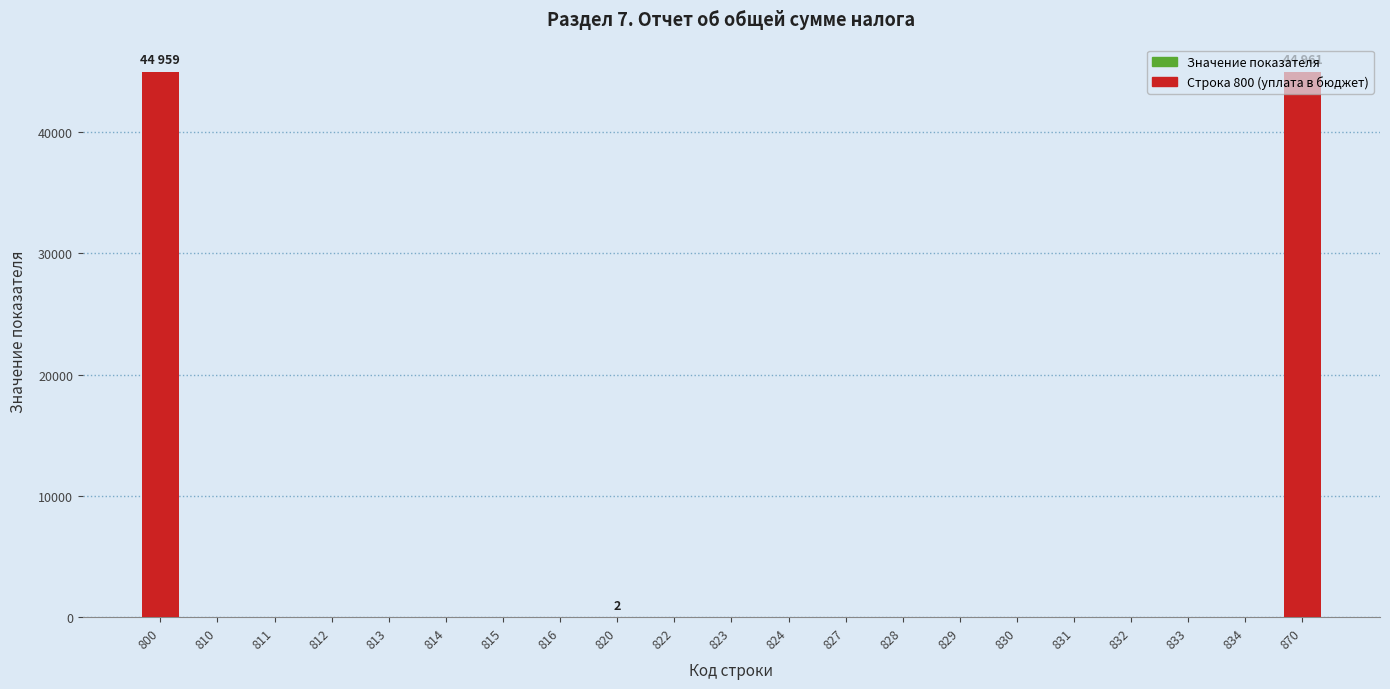

What is the sum of all values?

89922